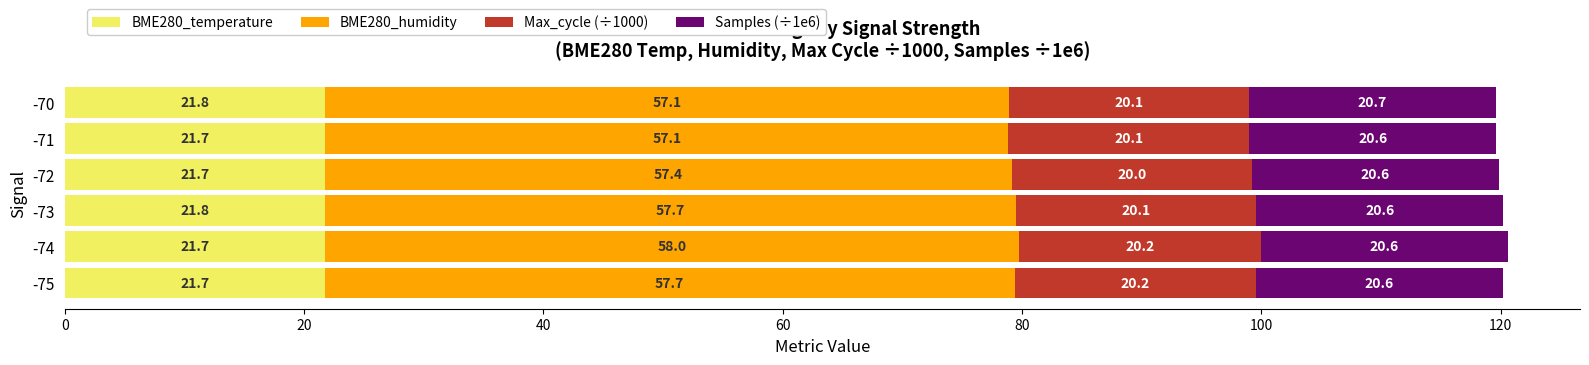

What is the approximate value of BME280_temperature at -75?

21.7